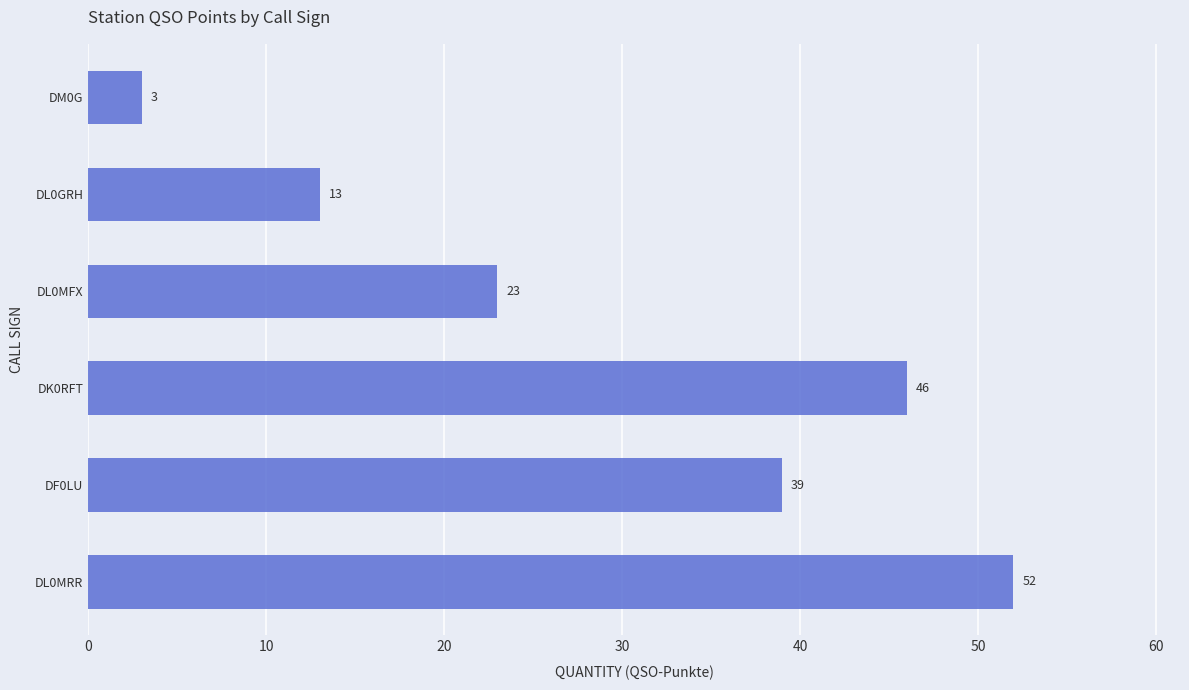

The value at DL0GRH is 13. True or false?

True